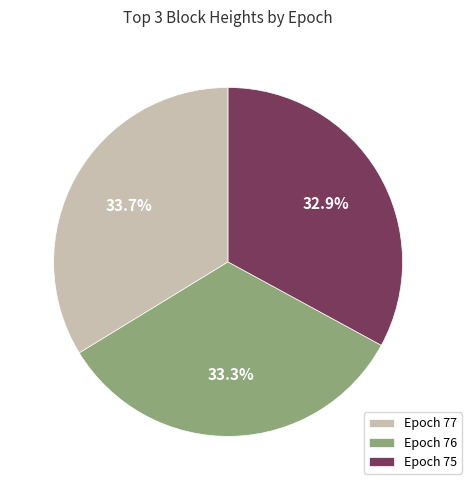

Combined, do Epoch 76 and Epoch 77 account for over 50%?

Yes